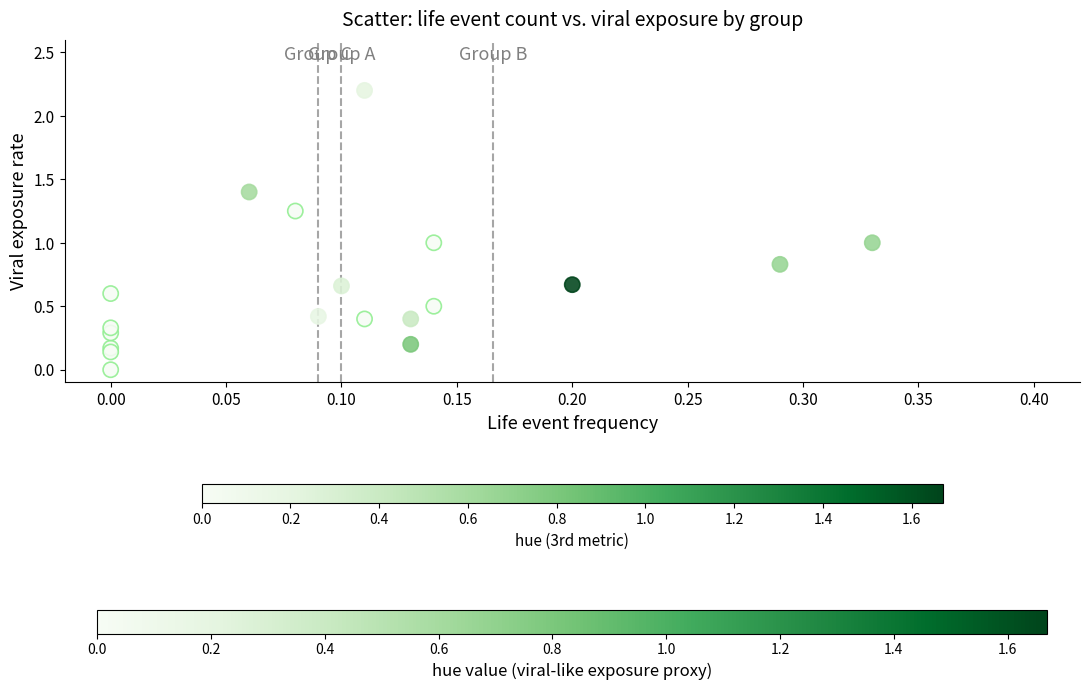

What is the range of Y values (max minus min)?

2.2